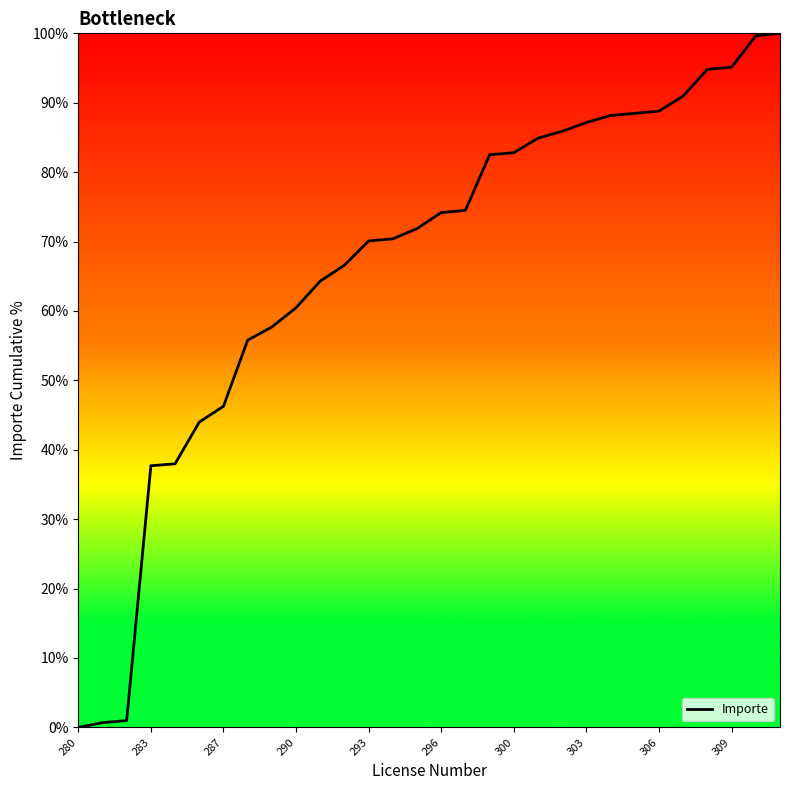

What is the difference between the second highest and second lowest values?

99.0